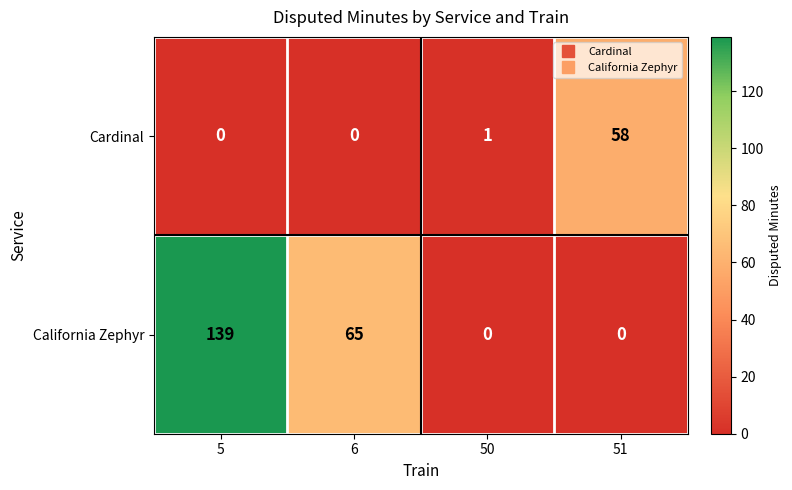

What is the maximum value shown in the chart?

139